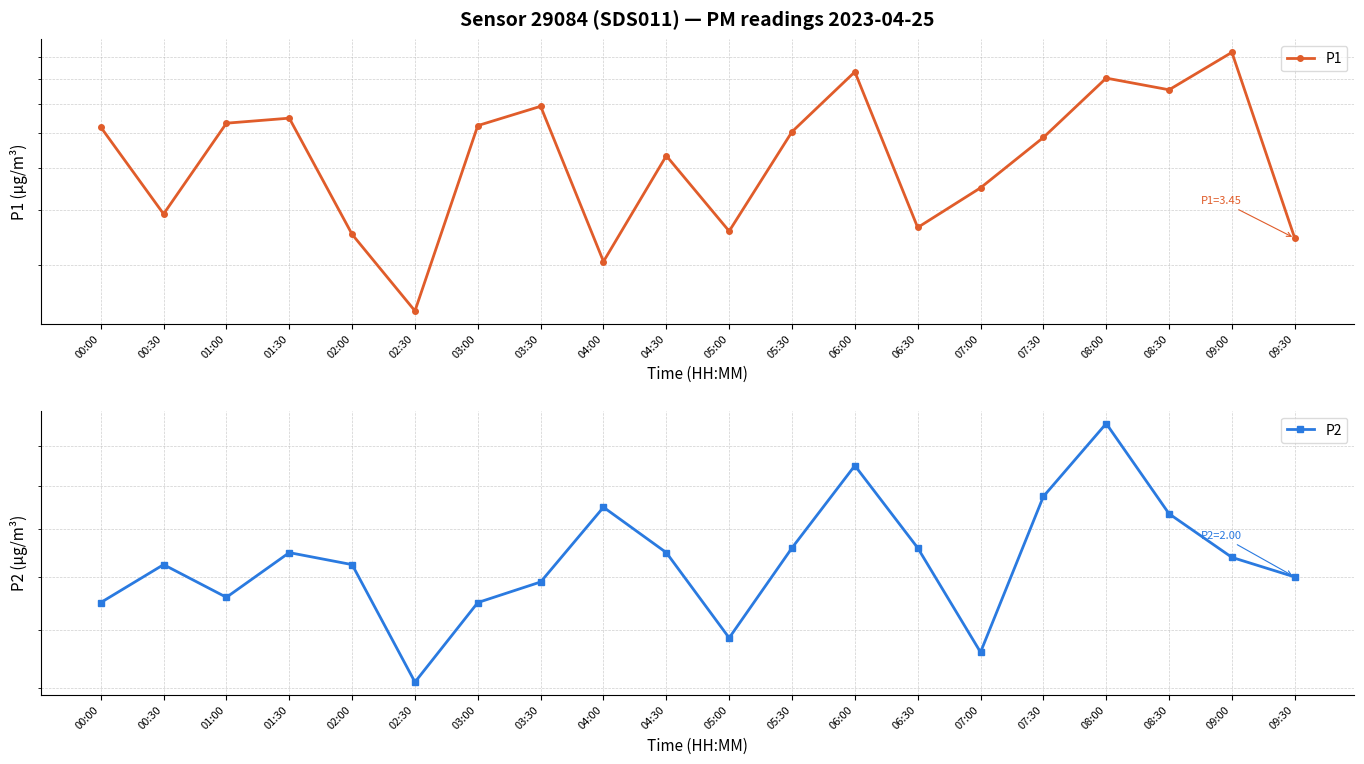

Which series has the largest total across all categories?

P1